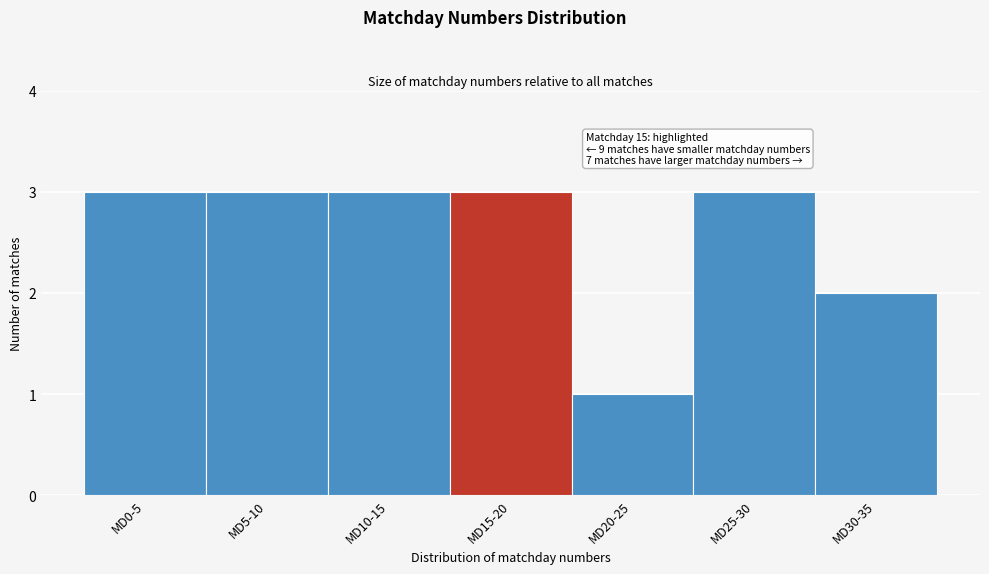

Reading left to right, what are all the values shown in this chart?

3	3	3	3	1	3	2